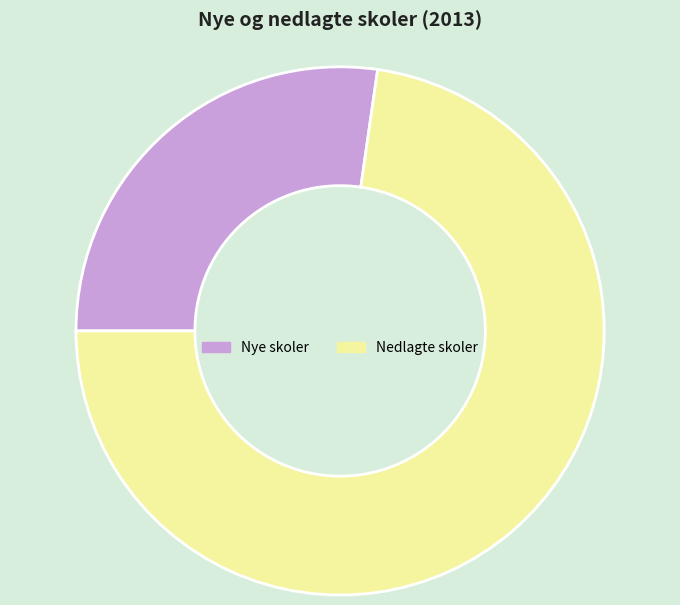

True or false: Nye skoler accounts for 27% of the total.

True